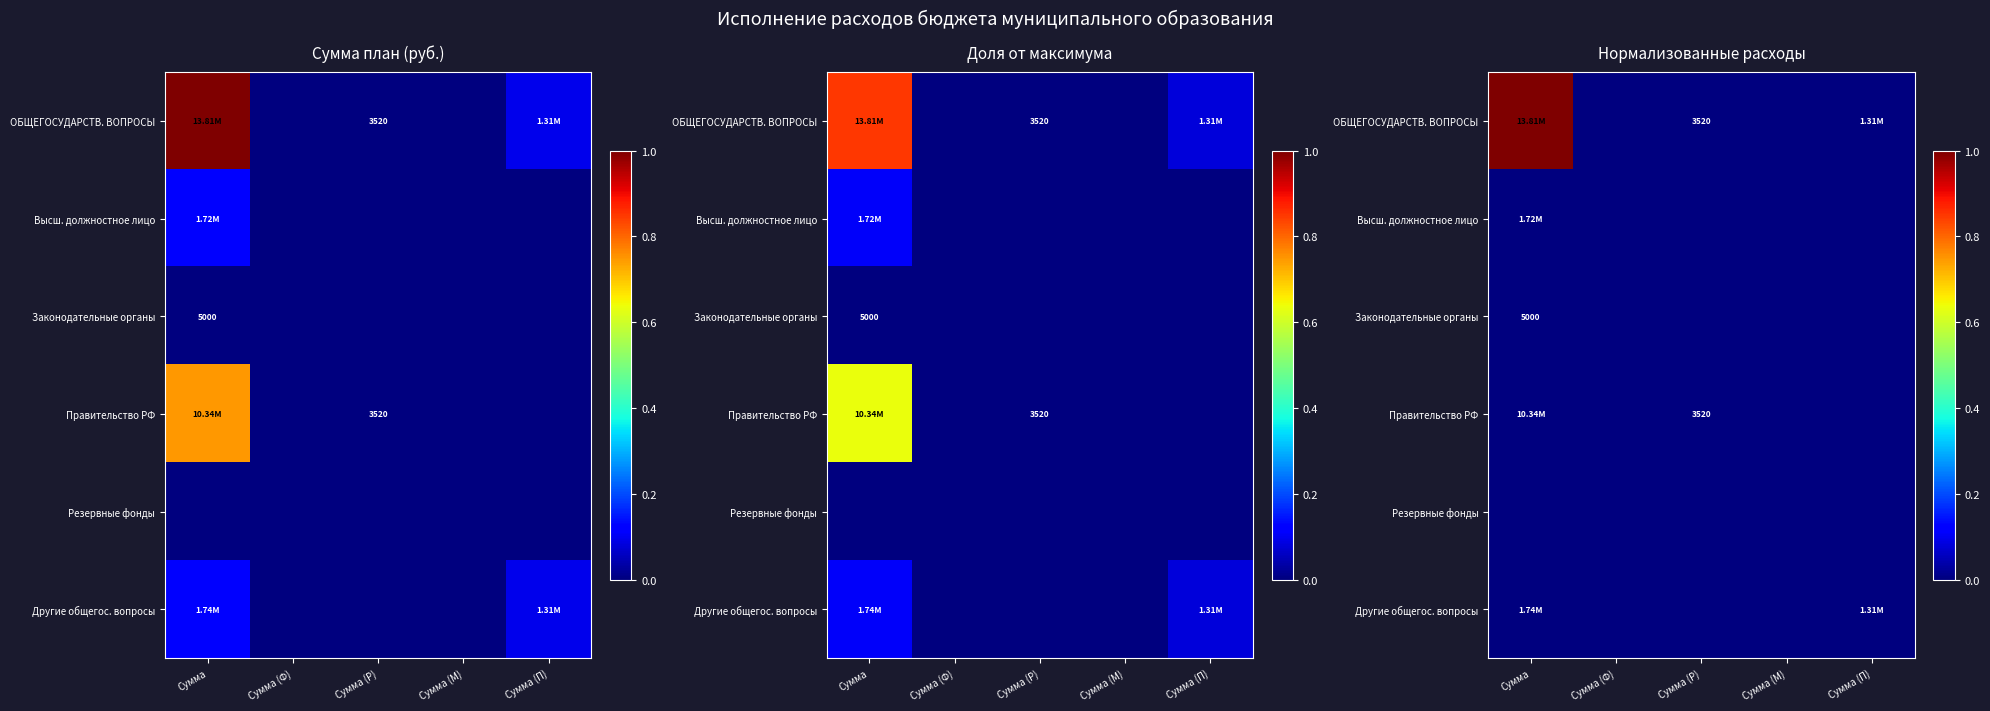

At Сумма (П), list the series in order from smallest to largest.

ОБЩЕГОСУДАРСТВ. ВОПРОСЫ, Высш. должностное лицо, Законодательные органы, Правительство РФ, Резервные фонды, Другие общегос. вопросы